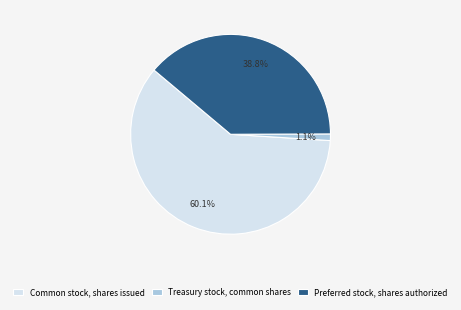

How many slices are in this pie chart?

3